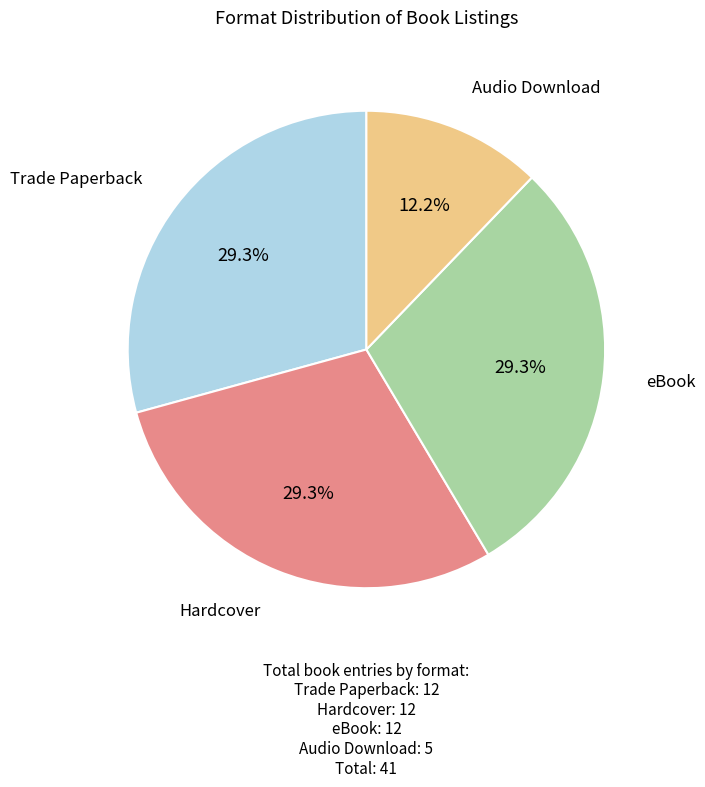

How many slices are in this pie chart?

4